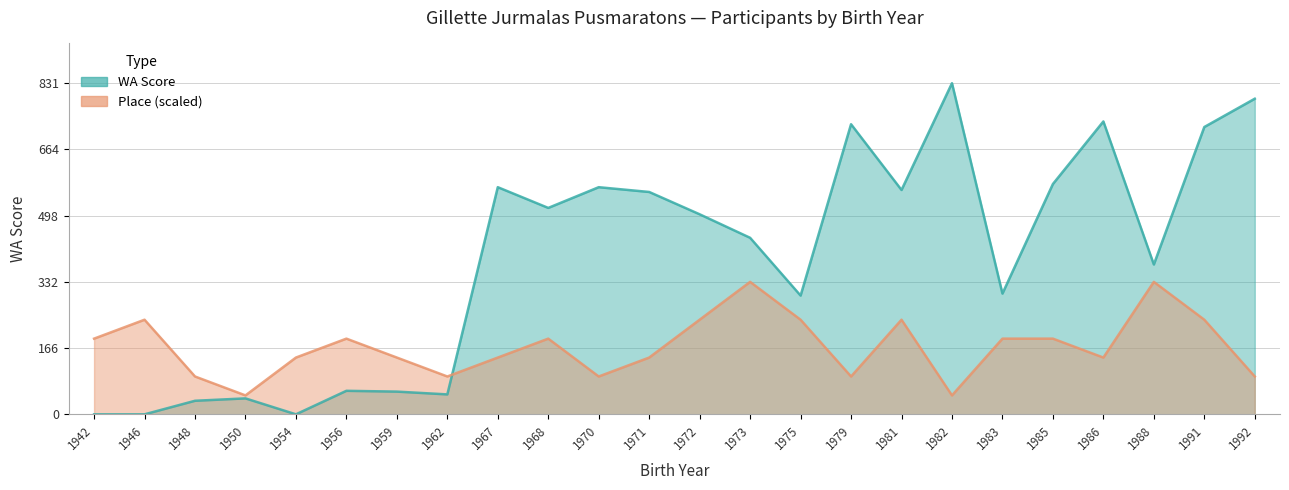

How many interior local peaks does the Place series have?

6